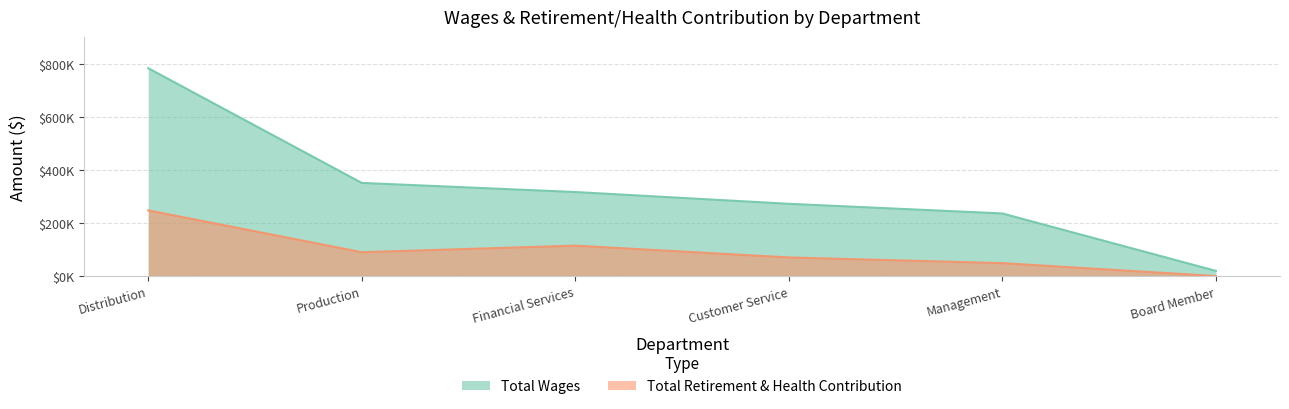

Reading right to left, extract all data points from this chart.

Total Wages: Board Member=19532	Management=236404	Customer Service=272803	Financial Services=317276	Production=351710	Distribution=784928
Total Retirement & Health Contribution: Board Member=0	Management=48760	Customer Service=70277	Financial Services=114839	Production=90061	Distribution=248004